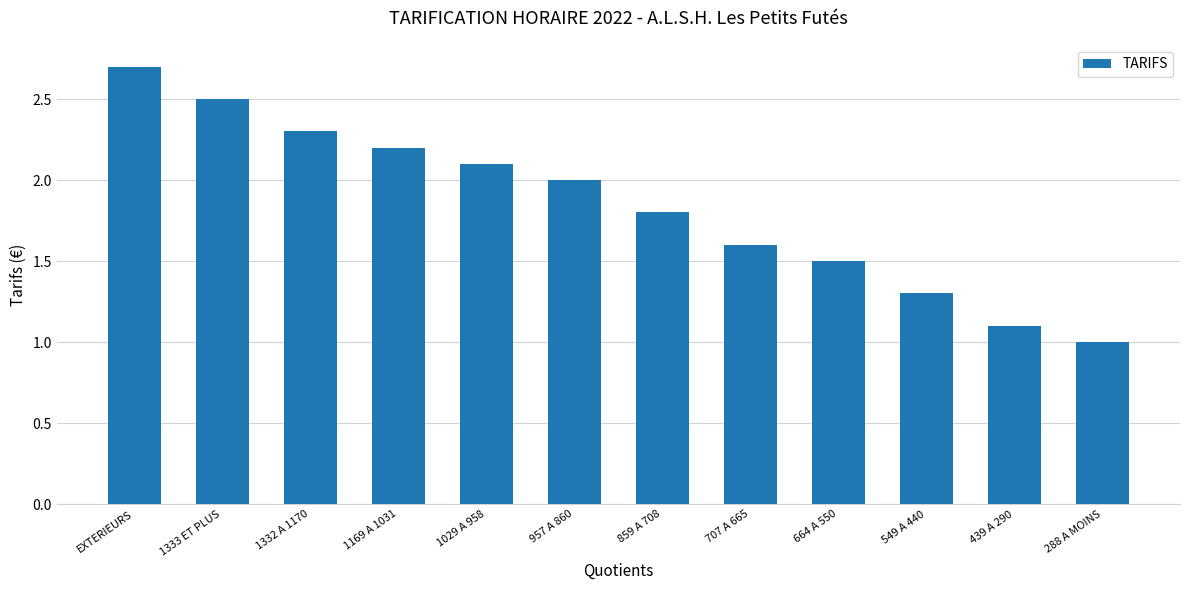

Where does the data first go above 2?

EXTERIEURS